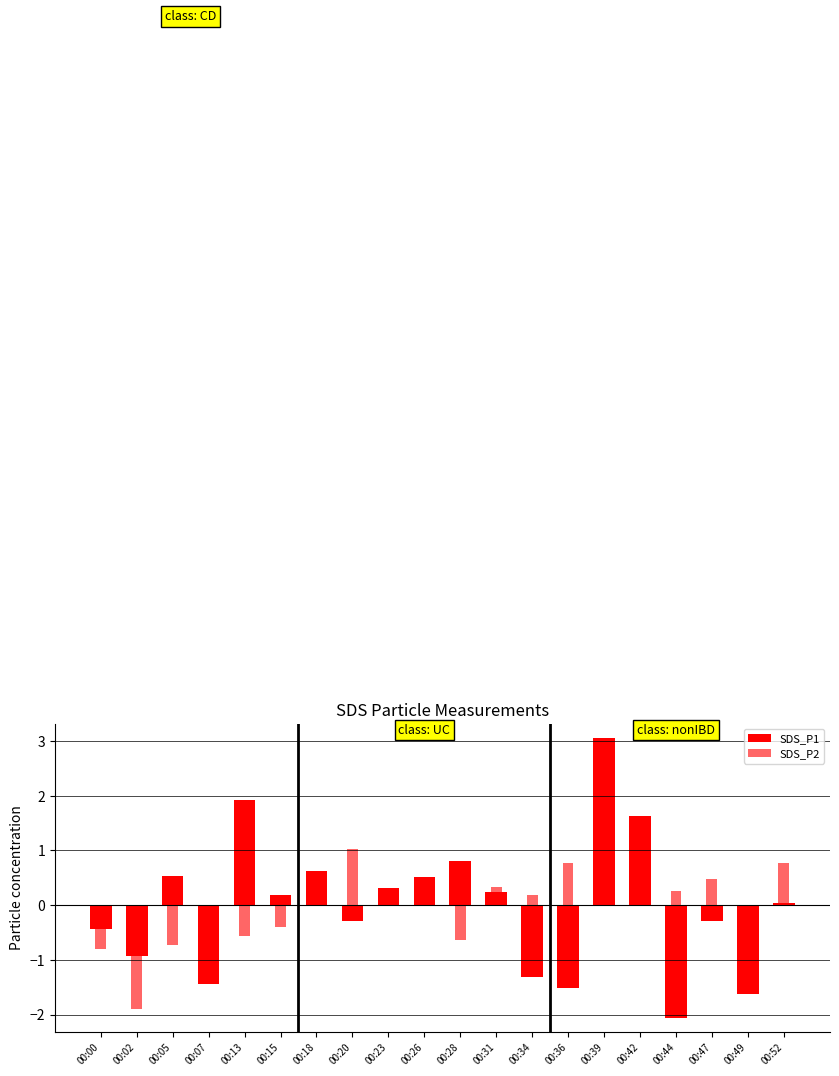

Reading left to right, list all the values displayed in this chart.

SDS_P1: 00:00=-0.4	00:02=-0.9	00:05=0.5	00:07=-1.4	00:13=1.9	00:15=0.2	00:18=0.6	00:20=-0.3	00:23=0.3	00:26=0.5	00:28=0.8	00:31=0.2	00:34=-1.3	00:36=-1.5	00:39=3.1	00:42=1.6	00:44=-2.1	00:47=-0.3	00:49=-1.6	00:52=0.0
SDS_P2: 00:00=-0.8	00:02=-1.9	00:05=-0.7	00:07=-0.6	00:13=-0.6	00:15=-0.4	00:18=0.1	00:20=1.0	00:23=0.2	00:26=0.5	00:28=-0.6	00:31=0.3	00:34=0.2	00:36=0.8	00:39=0.6	00:42=0.6	00:44=0.3	00:47=0.5	00:49=-0.1	00:52=0.8